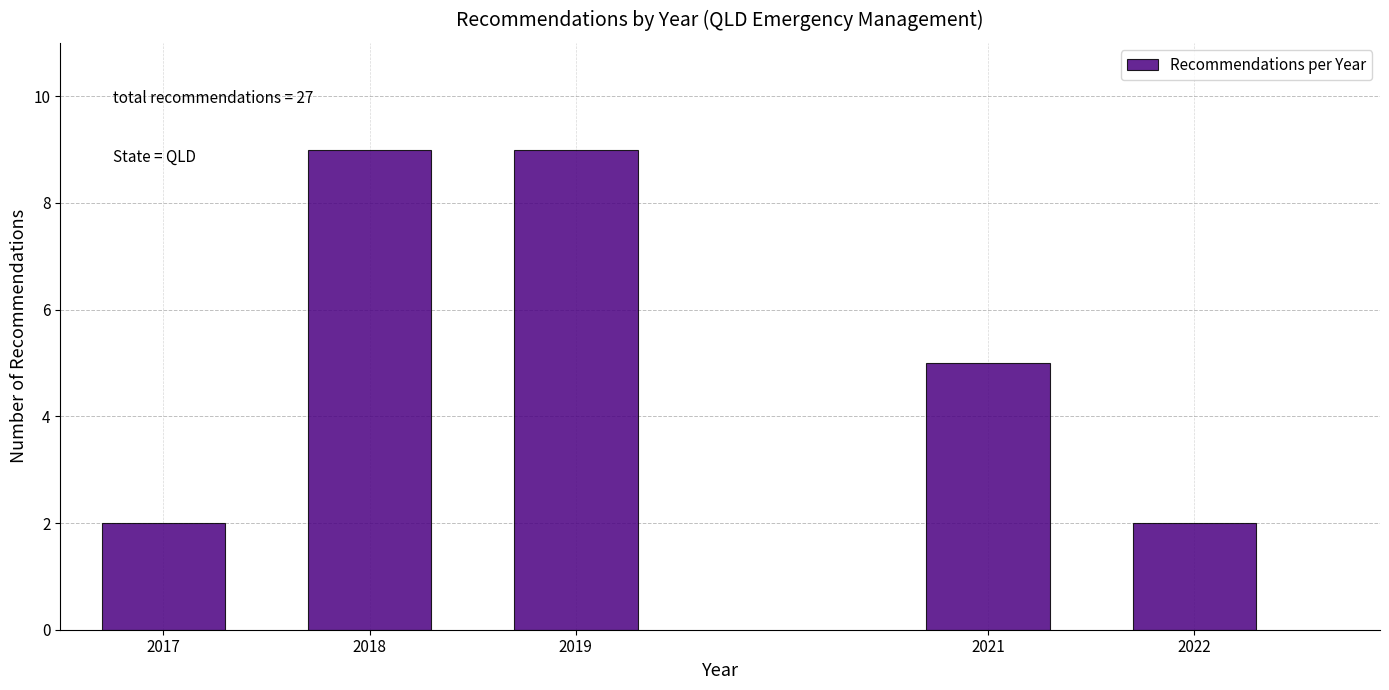

Reading left to right, transcribe all the data shown in this chart.

2	9	9	5	2